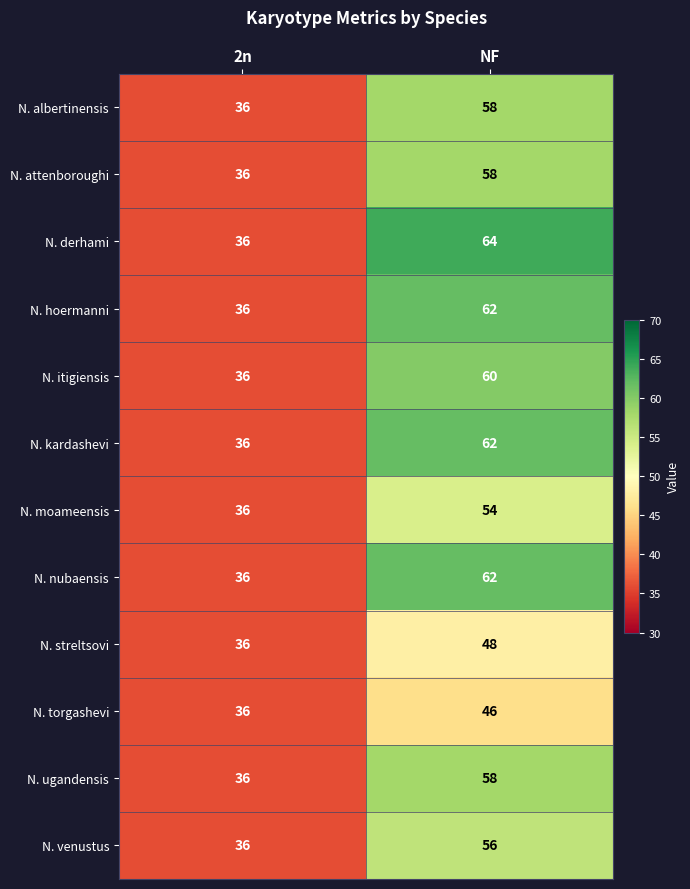

What is the minimum value shown in the chart?

36